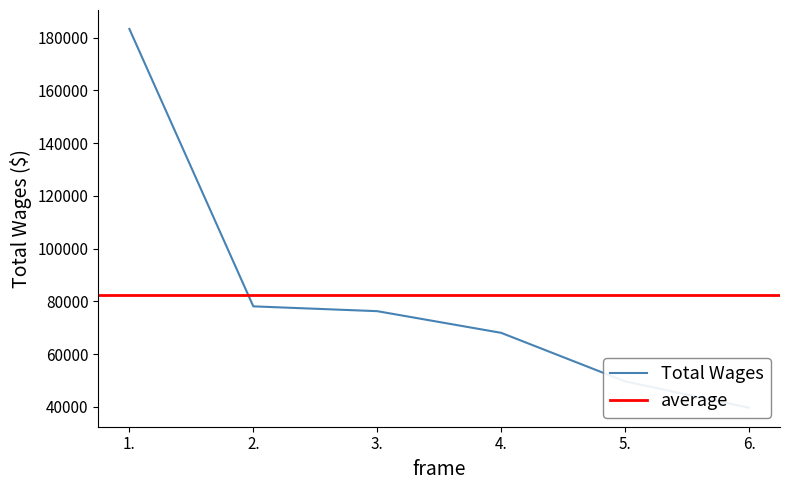

The value at 5. is 33590. True or false?

False